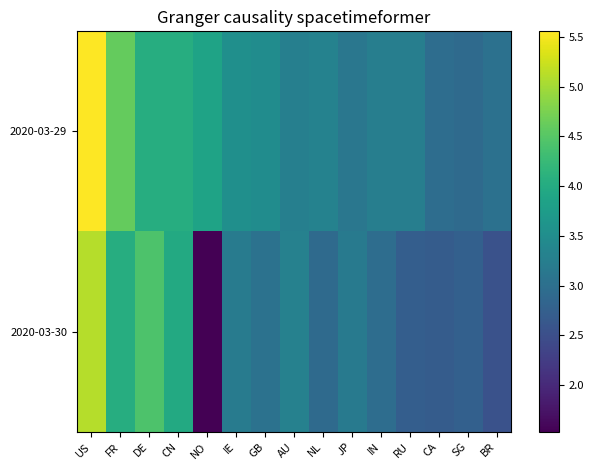

Between BR and GB, which is larger?

GB